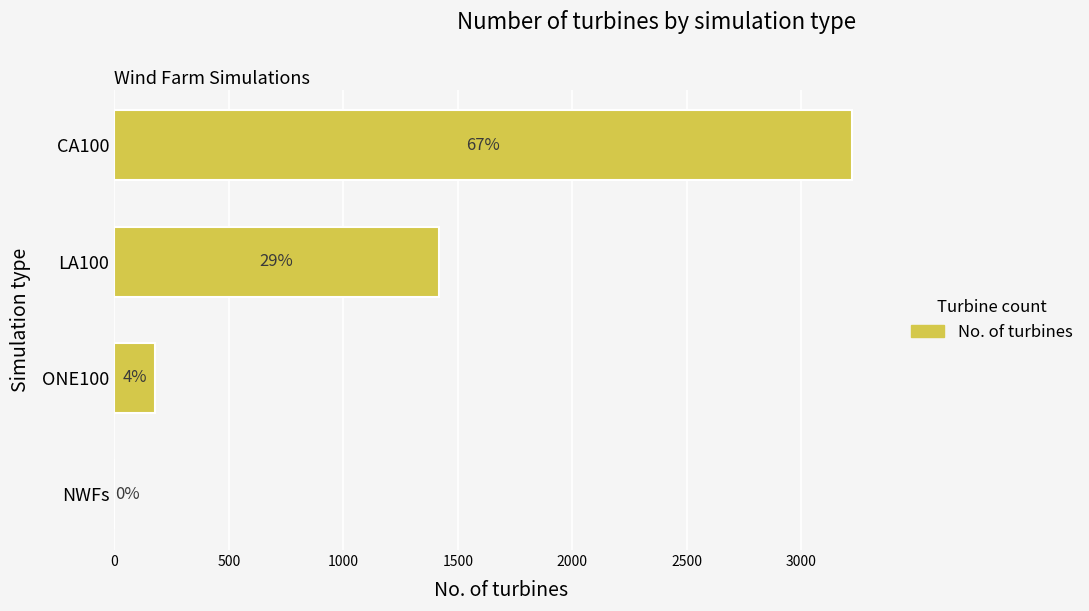

Are the bars horizontal?

Yes